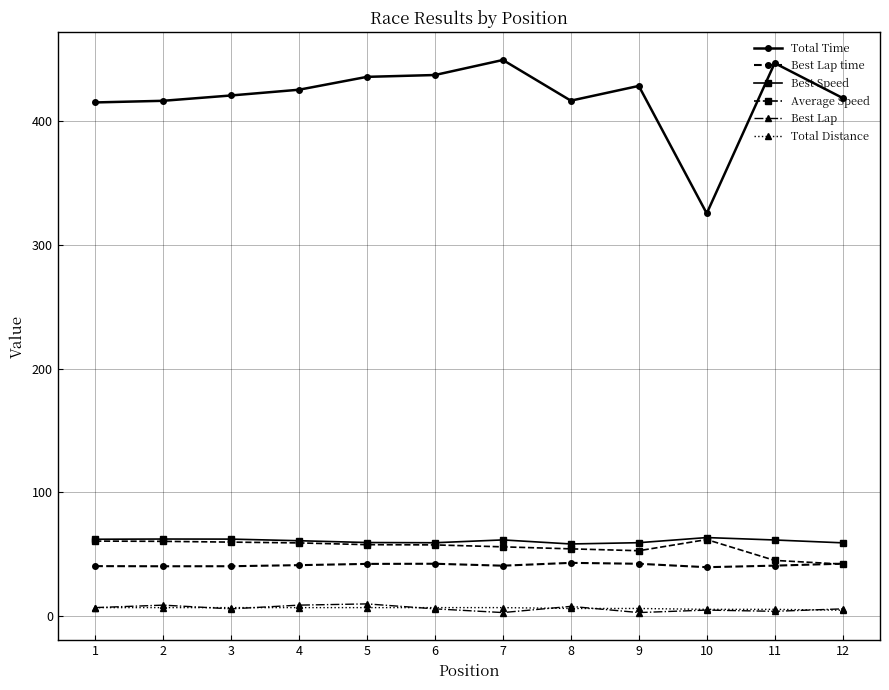

What is the lowest value of the Total Time series?

325.4